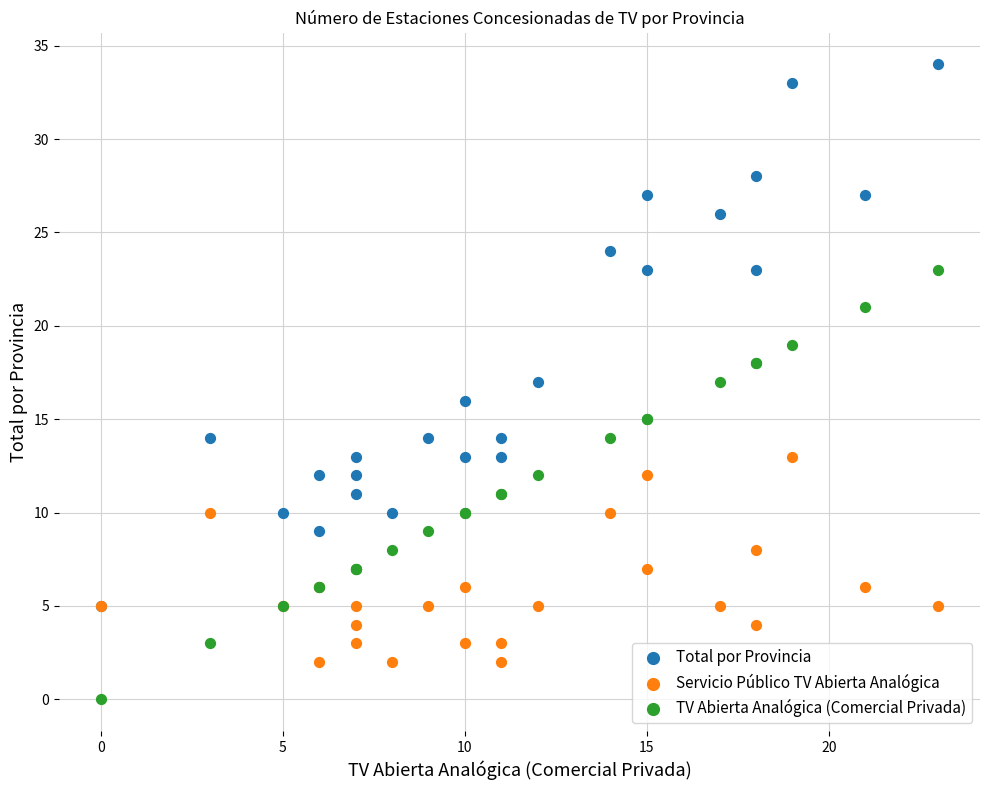

What are all the series names shown in the legend?

Total por Provincia, Servicio Público TV Abierta Analógica, TV Abierta Analógica (Comercial Privada)